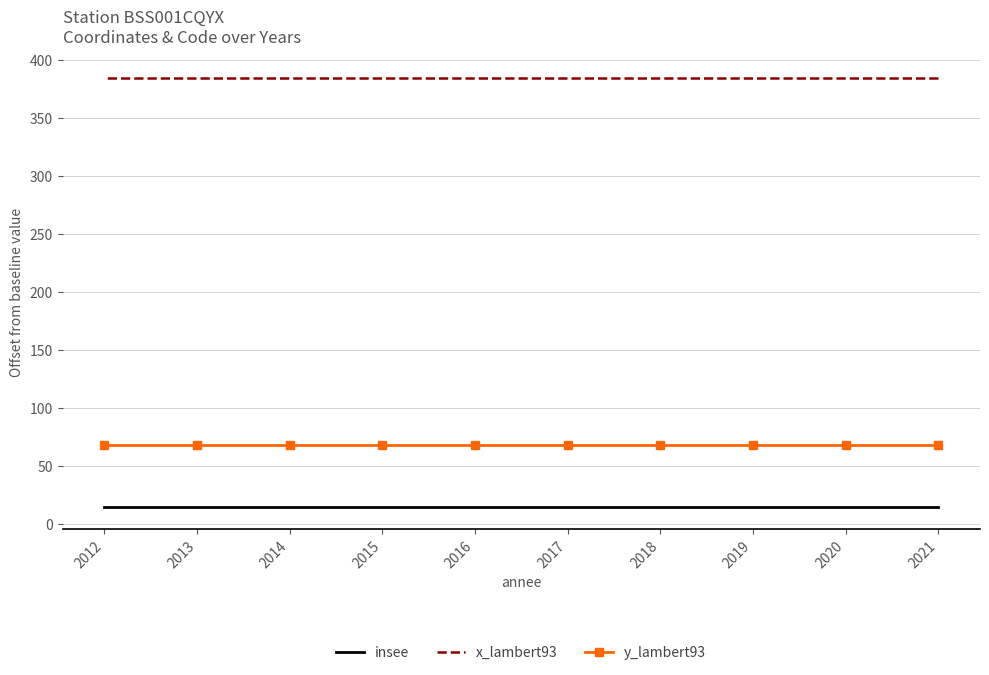

What is the highest value of the x_lambert93 series?

385